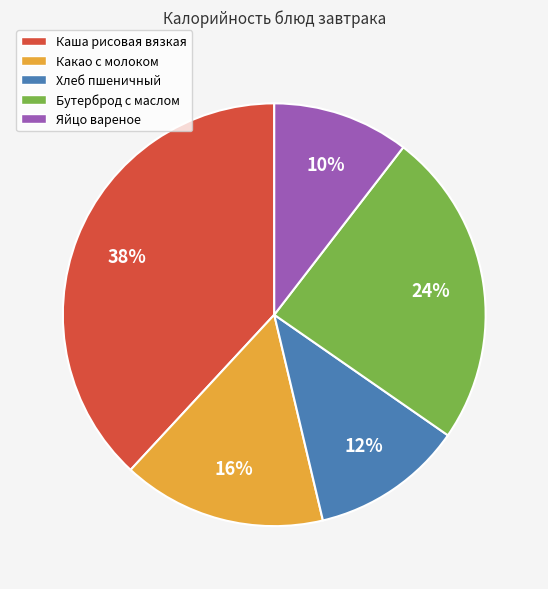

To the nearest percent, what portion does Яйцо вареное represent?

10%